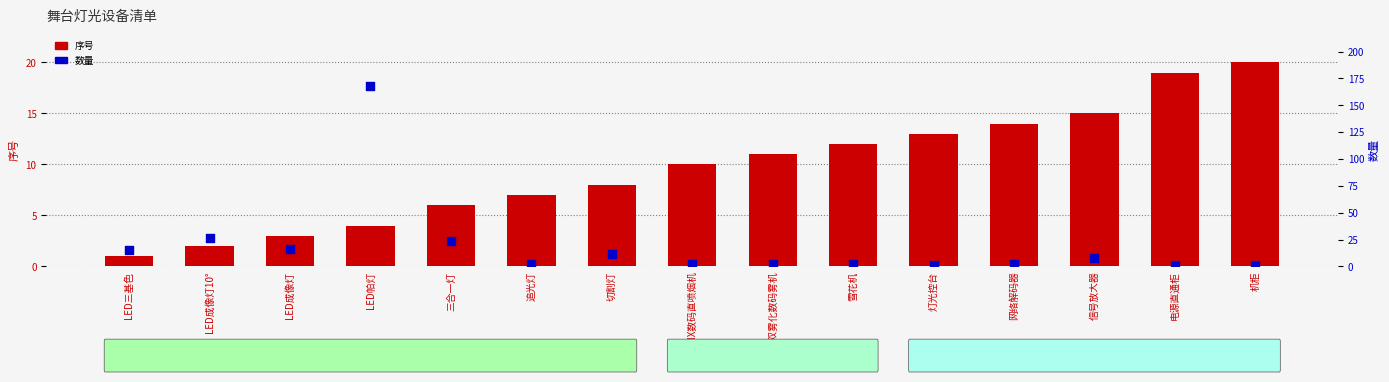

At which category is the sum across all series the highest?

LED帕灯